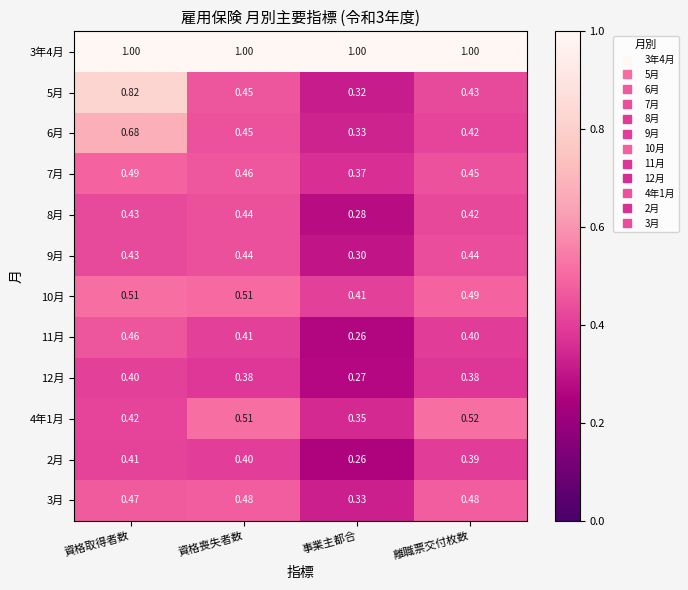

Which category has the lowest value across all series?

事業主都合